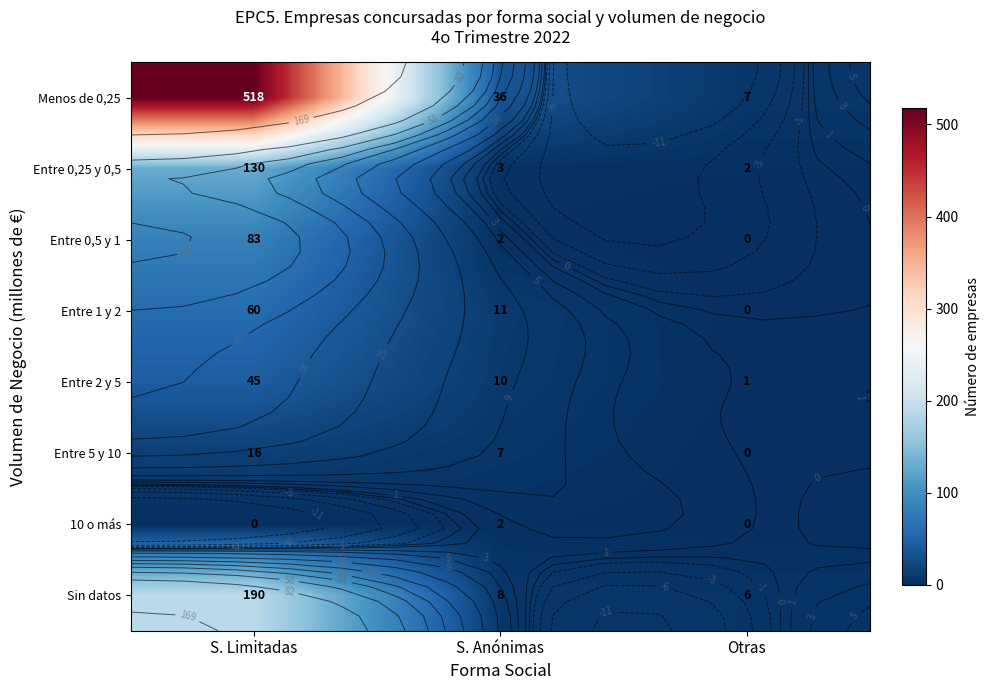

How many Entre 1 y 2 values are between 0 and 60?

3